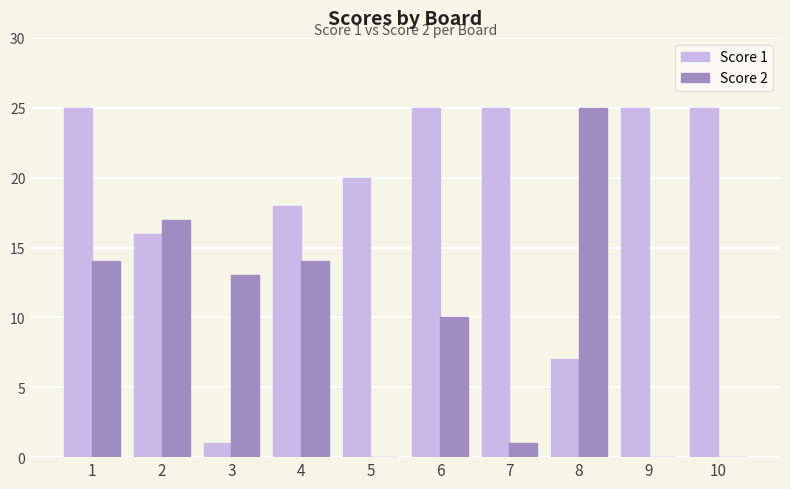

What is the total value across all series at 5?

20